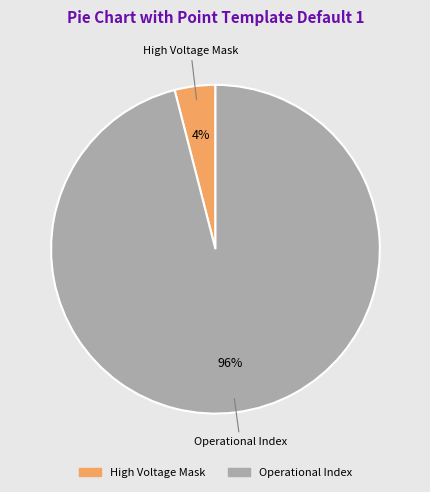

To the nearest percent, what is the average slice percentage?

50%